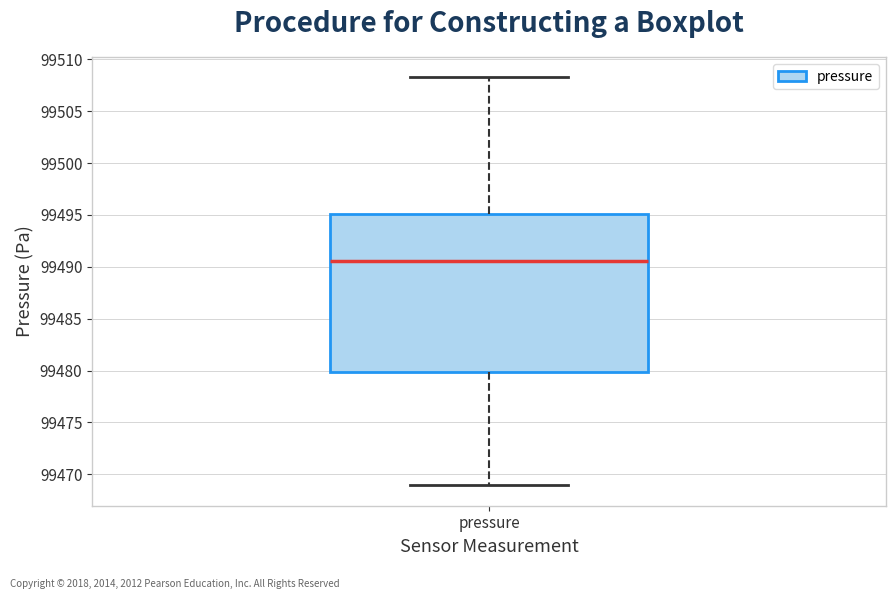

Where is the lower edge of the box for pressure on the y-axis? The values are not printed on the chart, so give them approximately, as read against the axis.

99480.0